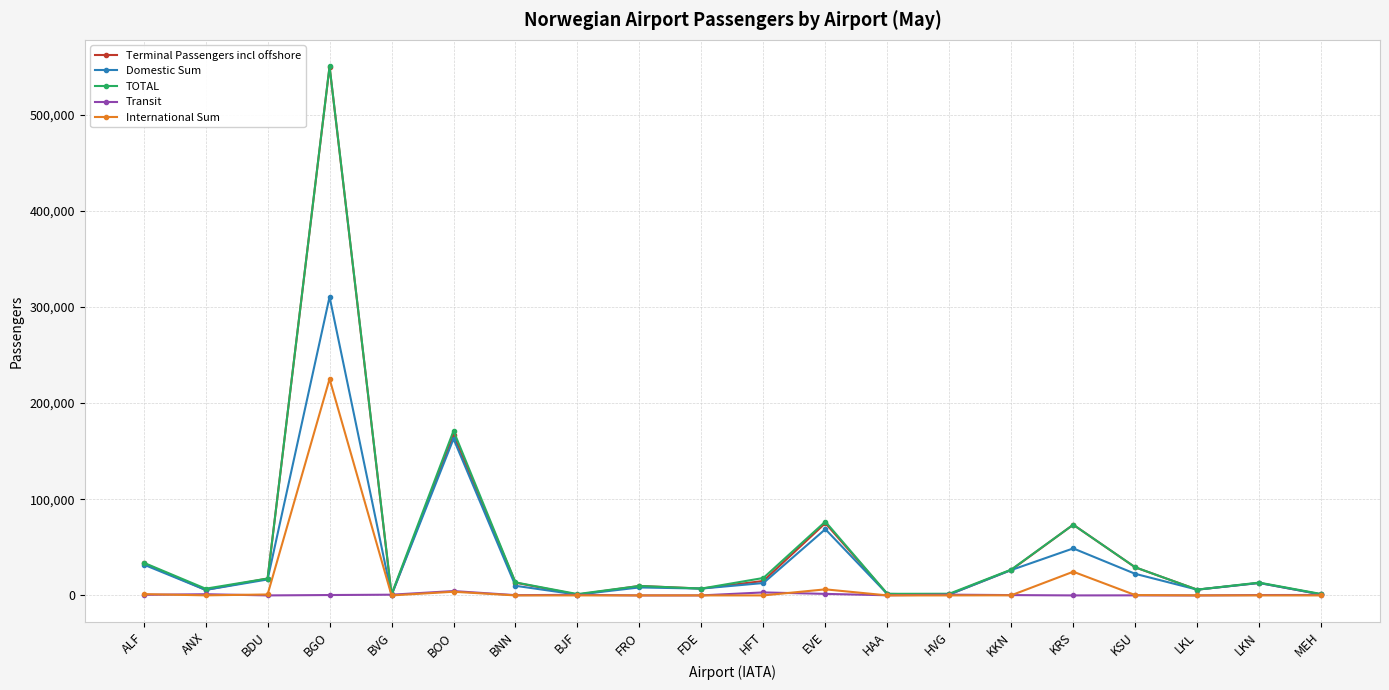

Which series has the widest spread of values?

Terminal Passengers incl offshore